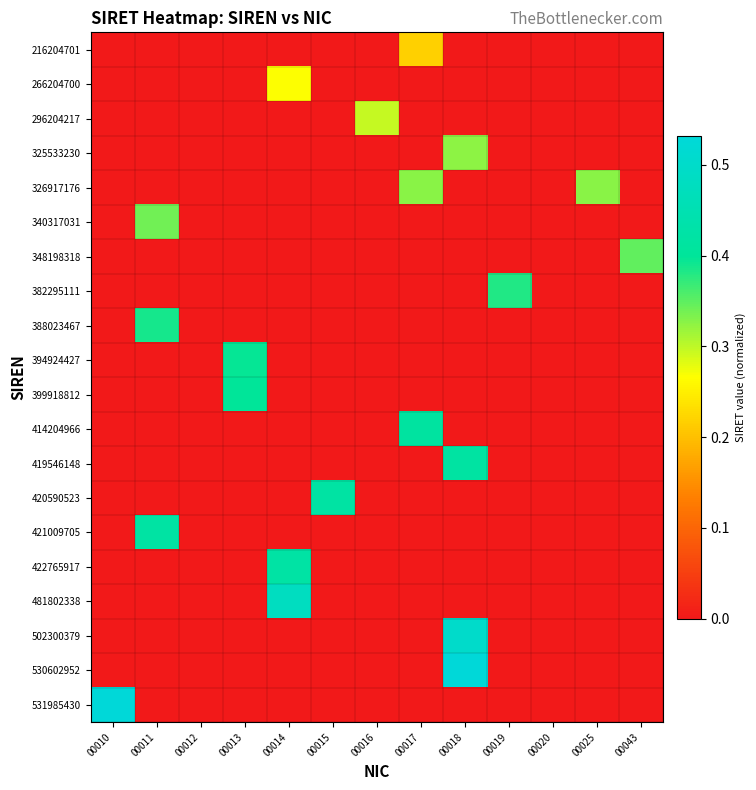

How many categories are shown in the chart?

13